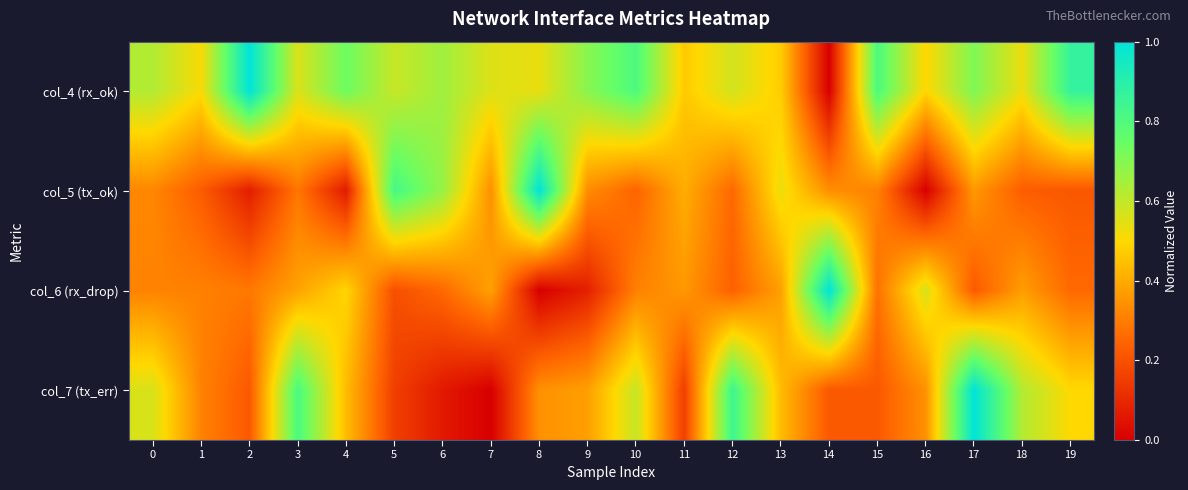

Reading left to right, list all the values displayed in this chart.

col_4 (rx_ok): 0=0.6	1=0.5	2=1.0	3=0.6	4=0.7	5=0.6	6=0.7	7=0.6	8=0.5	9=0.7	10=0.8	11=0.5	12=0.6	13=0.5	14=0.0	15=0.8	16=0.5	17=0.7	18=0.5	19=0.9
col_5 (tx_ok): 0=0.3	1=0.2	2=0.1	3=0.3	4=0.1	5=0.8	6=0.7	7=0.3	8=1.0	9=0.3	10=0.2	11=0.4	12=0.3	13=0.5	14=0.3	15=0.3	16=0.0	17=0.4	18=0.2	19=0.2
col_6 (rx_drop): 0=0.3	1=0.3	2=0.3	3=0.4	4=0.5	5=0.2	6=0.3	7=0.4	8=0.0	9=0.1	10=0.3	11=0.4	12=0.2	13=0.4	14=1.0	15=0.3	16=0.6	17=0.2	18=0.4	19=0.3
col_7 (tx_err): 0=0.6	1=0.3	2=0.2	3=0.8	4=0.4	5=0.2	6=0.1	7=0.0	8=0.3	9=0.4	10=0.6	11=0.2	12=0.8	13=0.4	14=0.2	15=0.2	16=0.3	17=1.0	18=0.6	19=0.5